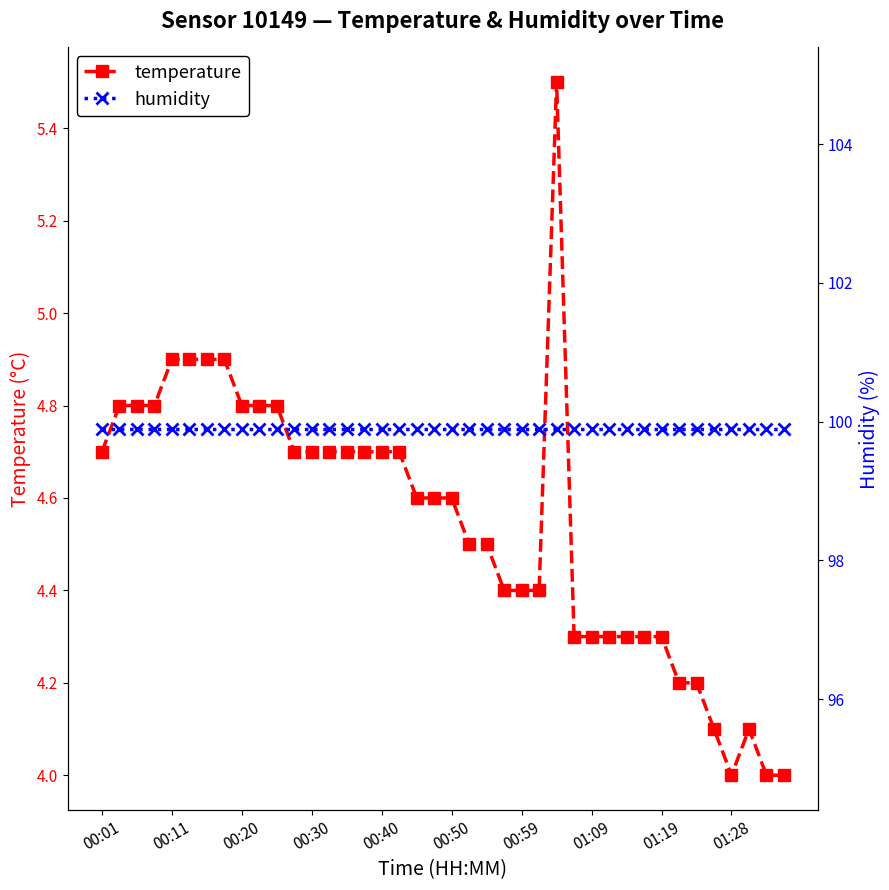

True or false: temperature has more than 1 interior local peaks.

True